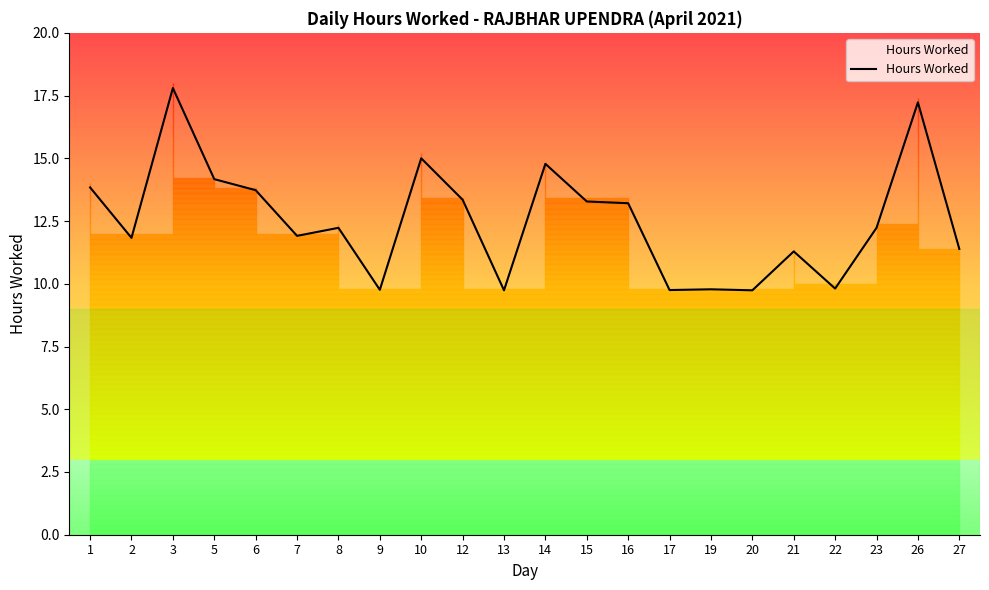

At which label does the data first exceed 12?

1